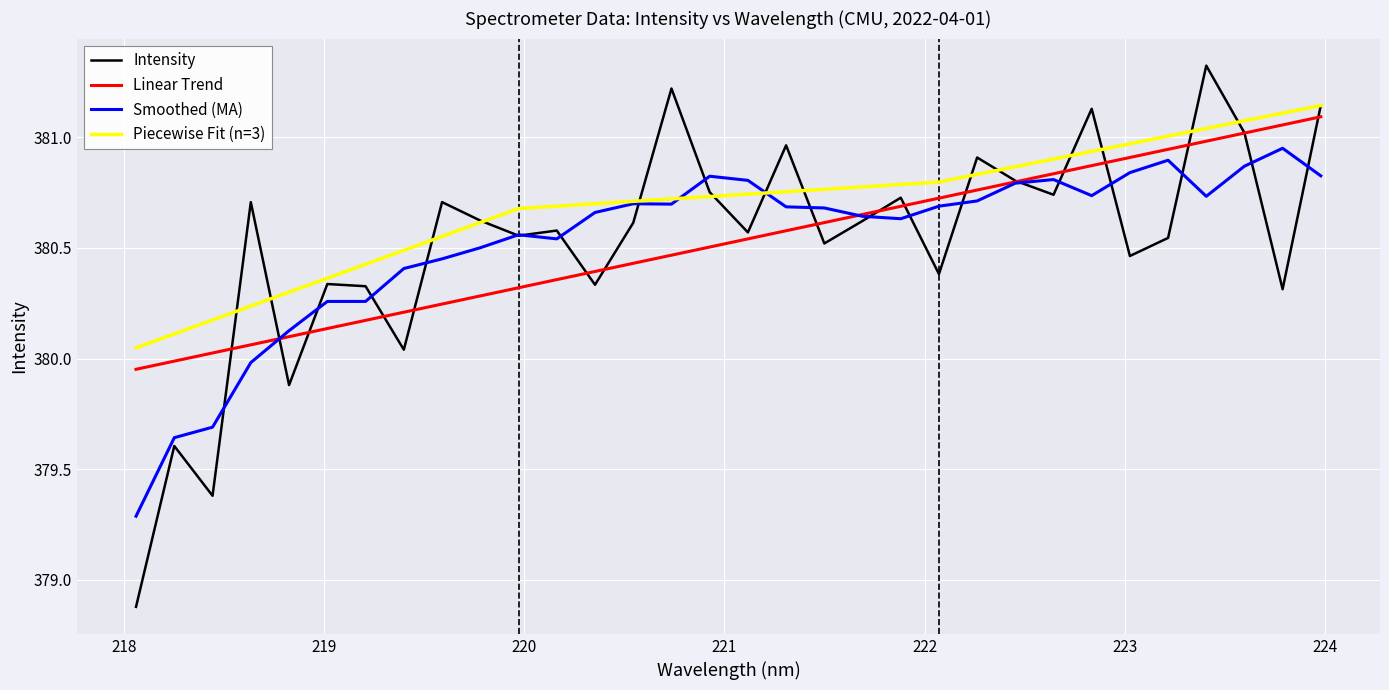

What is the lowest value of the Smoothed (MA) series?

379.3